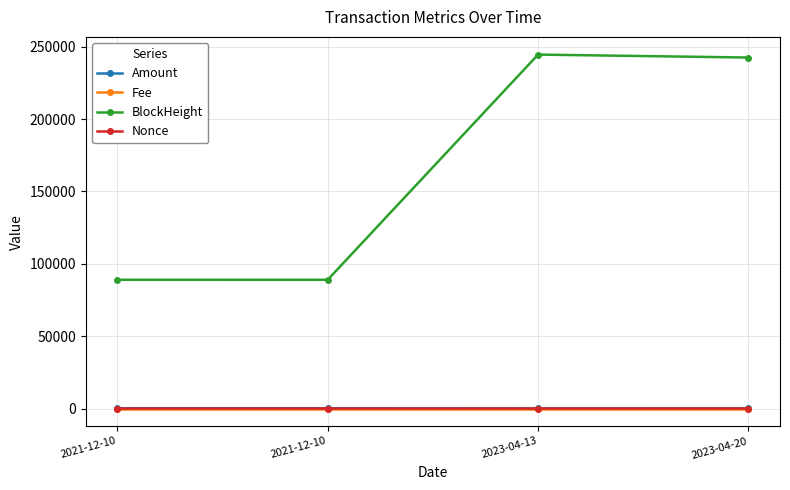

Which series has the largest total across all categories?

BlockHeight